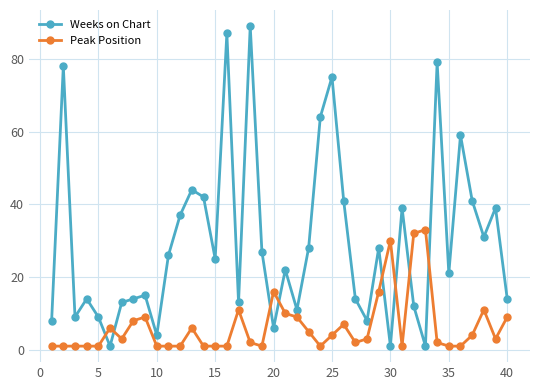

Which series has the largest total across all categories?

Weeks on Chart